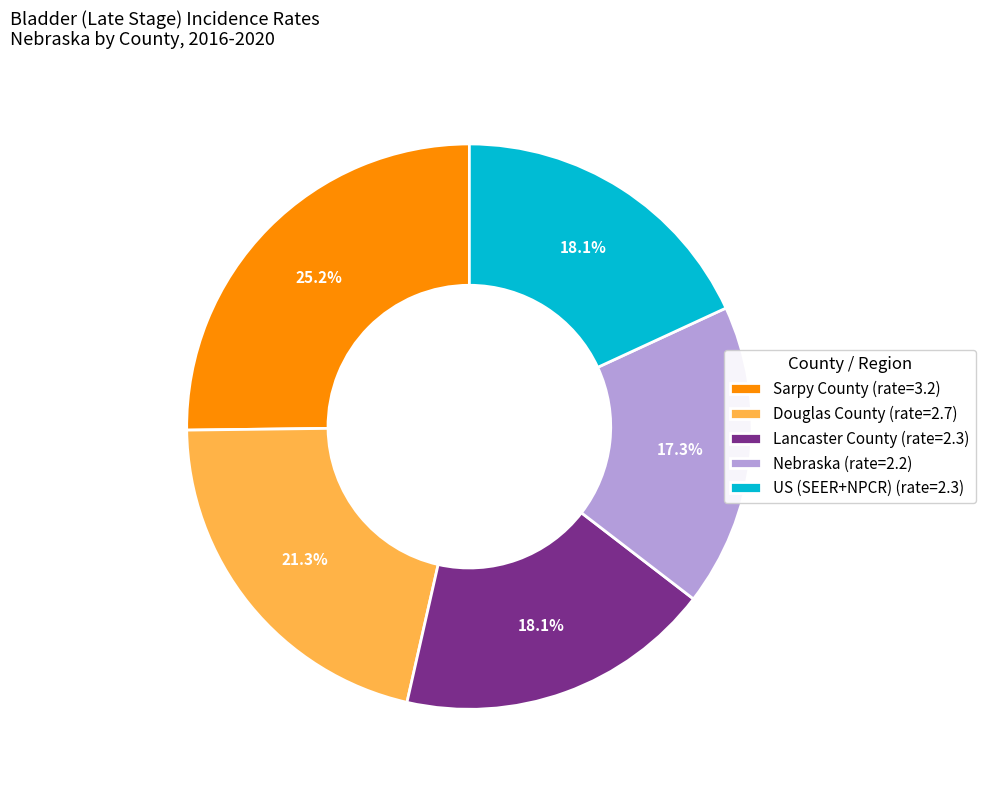

What percentage is NOT represented by US (SEER+NPCR)?

81.9%